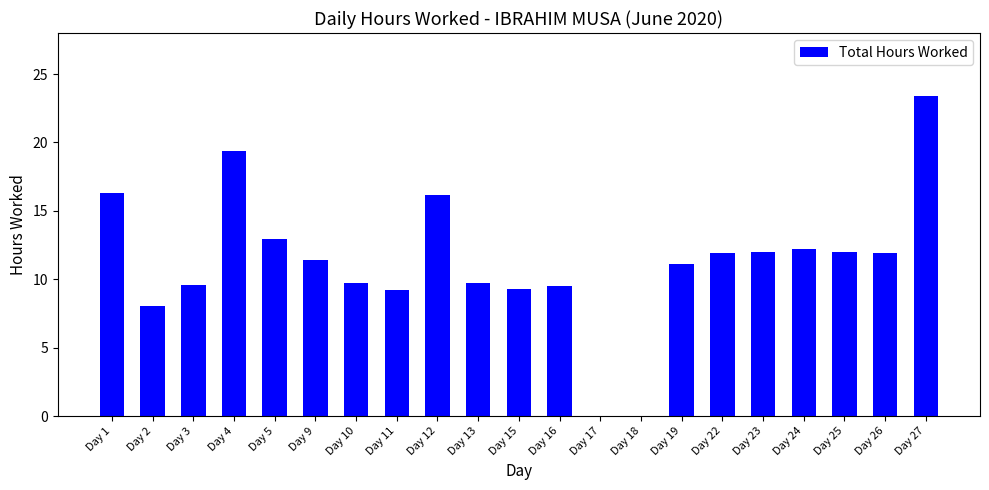

Is it true that the value at Day 17 is 0.0?

True